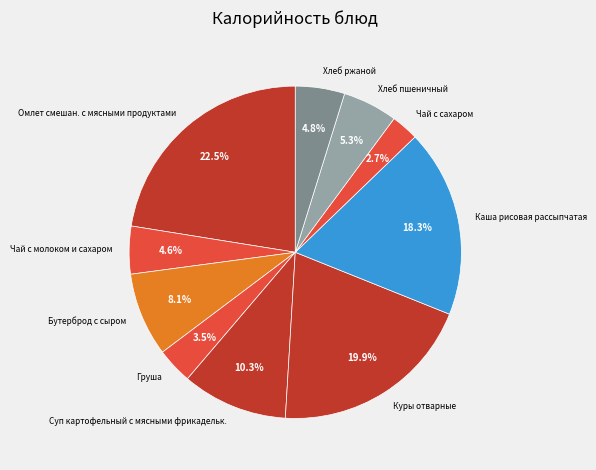

Which slice is the largest?

Омлет смешан. с мясными продуктами